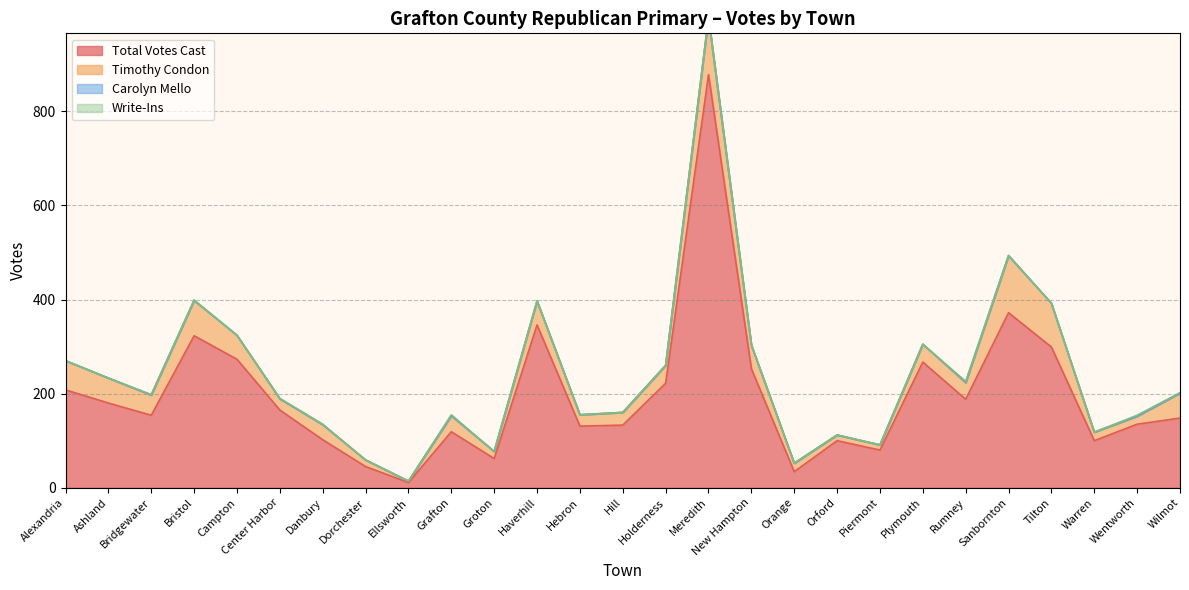

What are all the series names shown in the legend?

Total Votes Cast, Timothy Condon, Carolyn Mello, Write-Ins